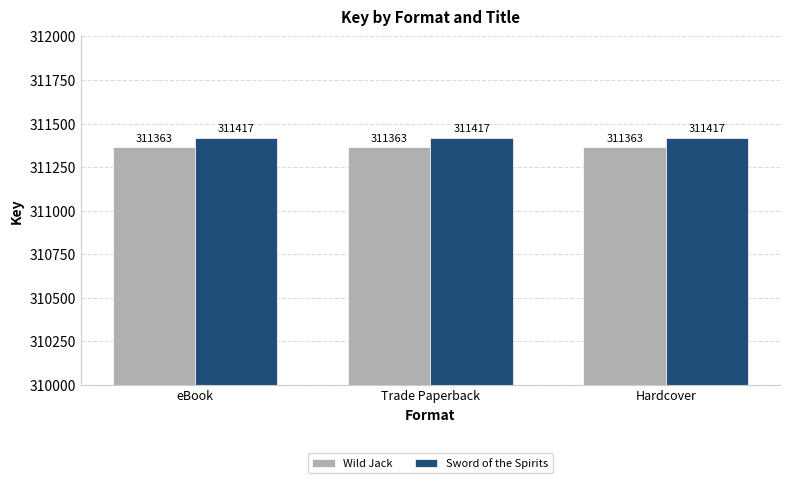

Are the bars grouped side by side (vs. stacked)?

Yes